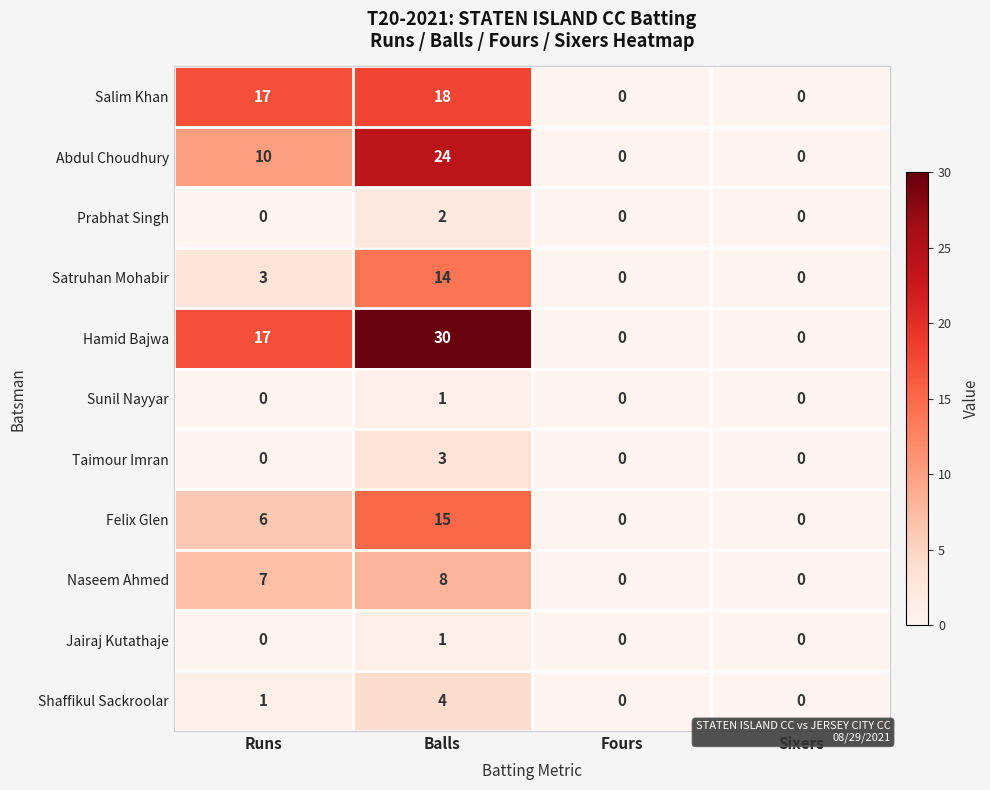

At how many categories does at least one series exceed 27?

1